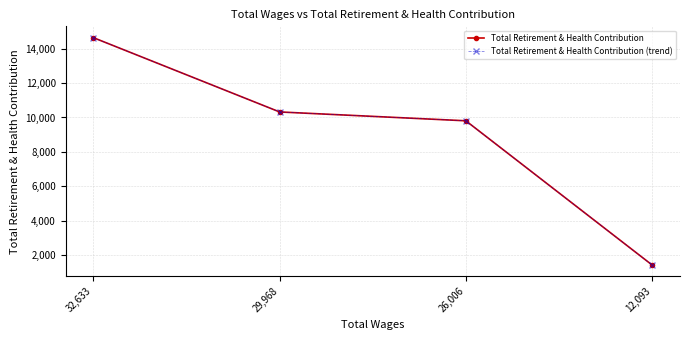

How many data points in Total Retirement & Health Contribution are less than 10321?

2